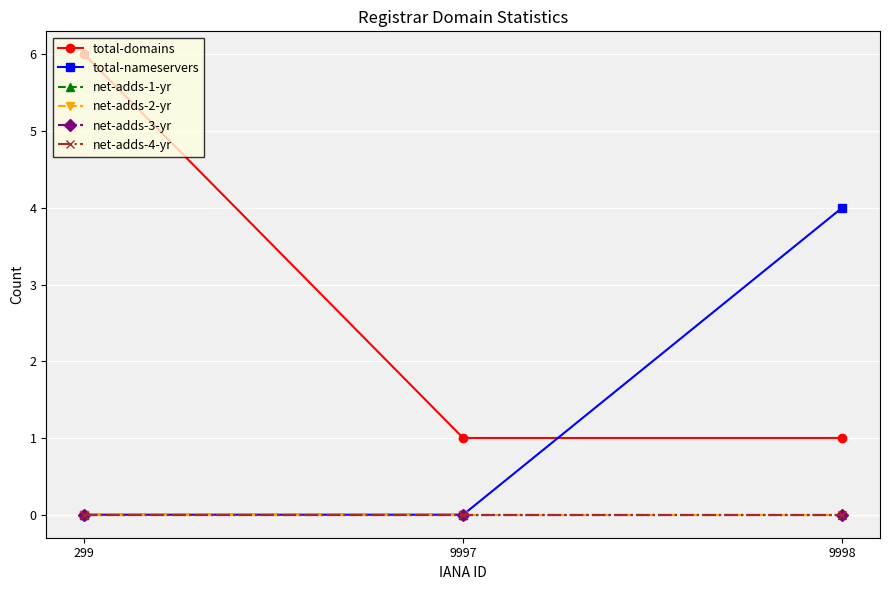

At which category is the sum across all series the highest?

299